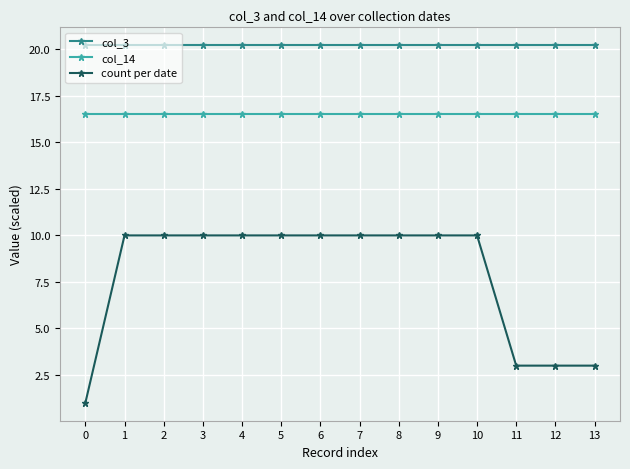

True or false: col_3 and count per date intersect in this chart.

False